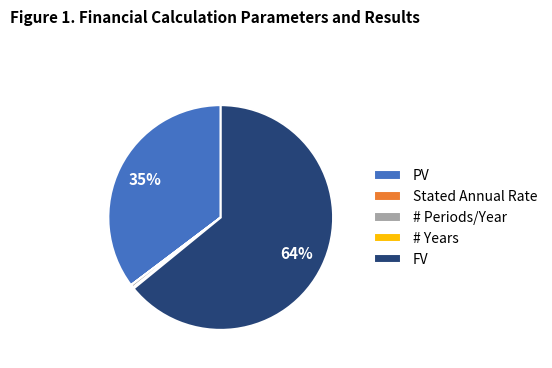

Which category has the biggest portion of the pie?

FV